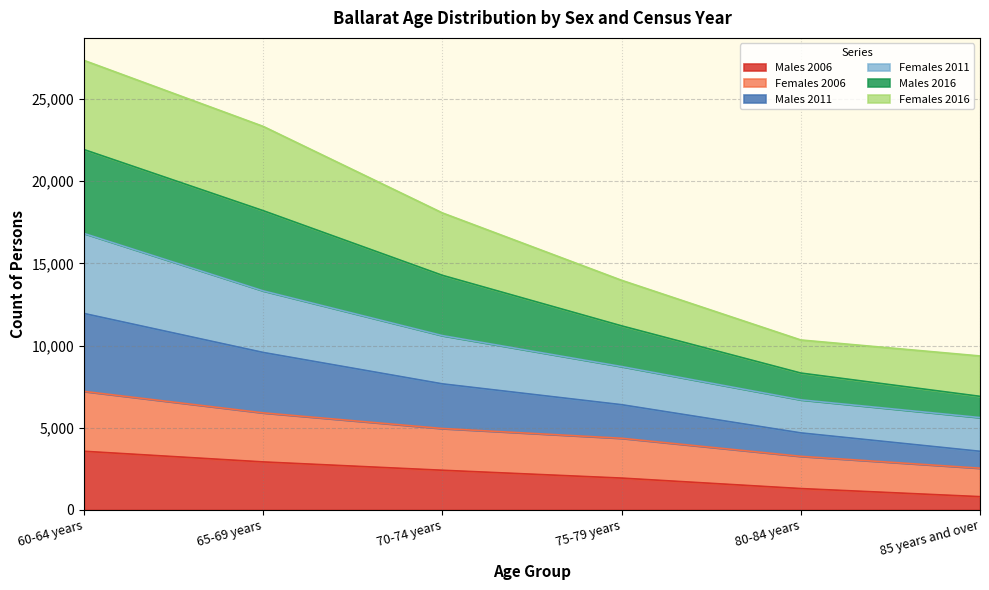

What is the total value across all series at 80-84 years?

10337